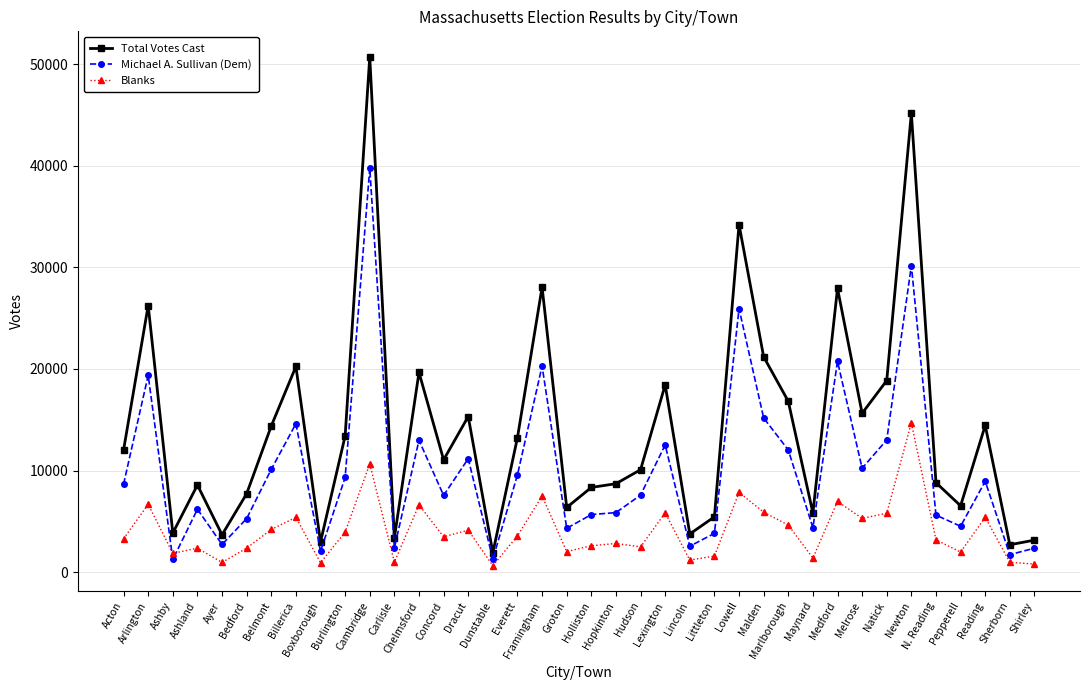

True or false: Blanks and Total Votes Cast intersect in this chart.

False